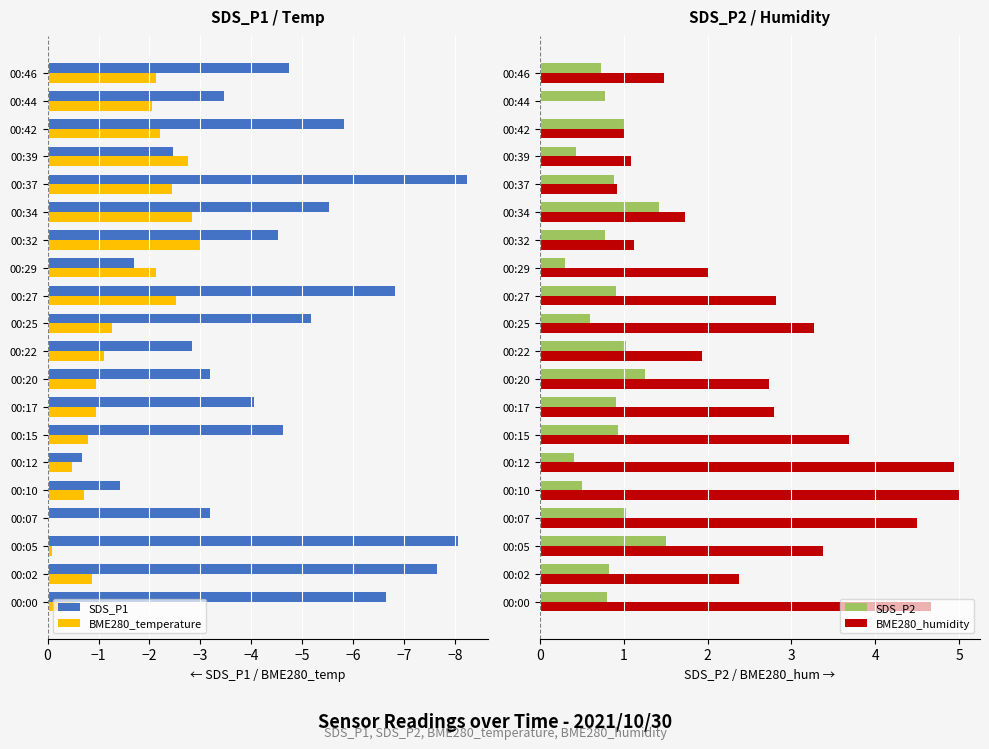

What is the maximum value for SDS_P2?

1.5